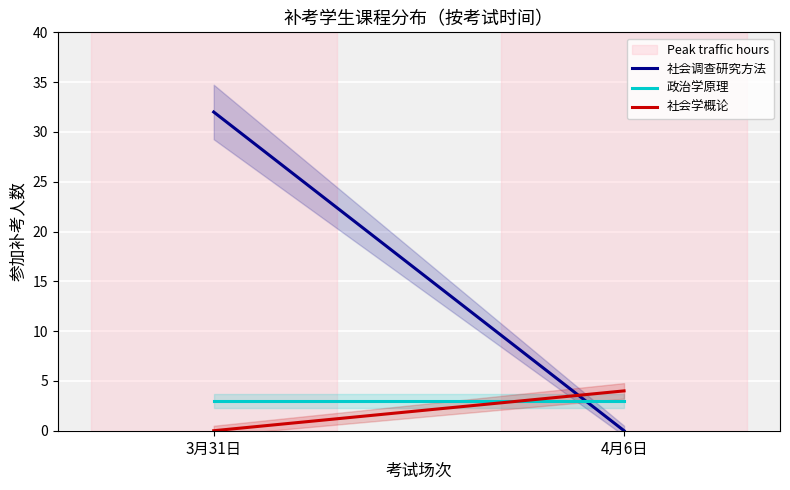

What is the sum of all 政治学原理 values?

6